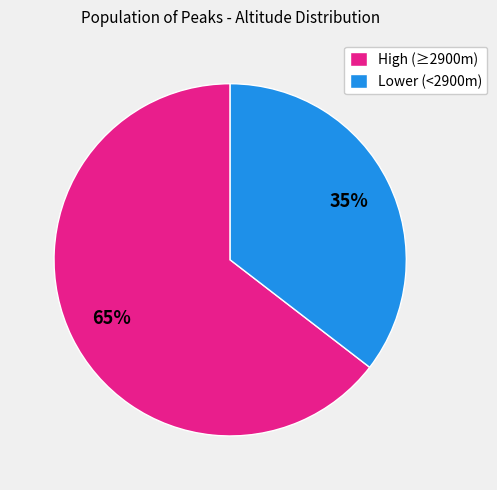

To the nearest percent, what is the combined percentage of High (≥2900m) and Lower (<2900m)?

100%